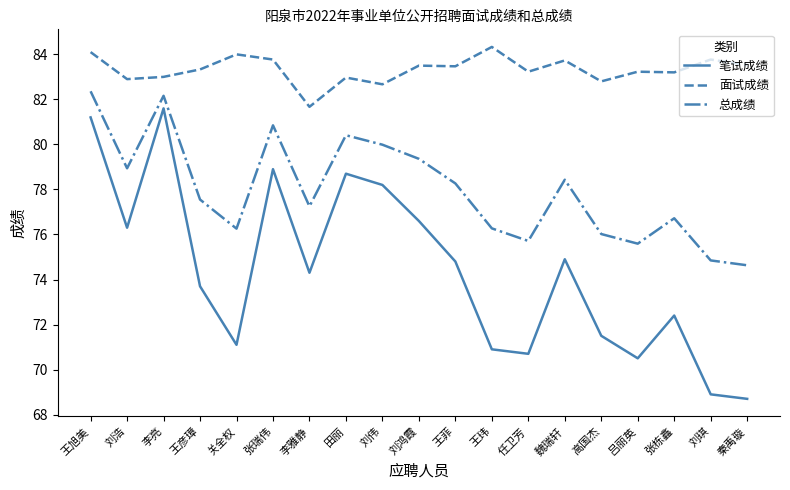

What is the difference between the 总成绩 values at 吕丽英 and 秦禹璇?

1.0